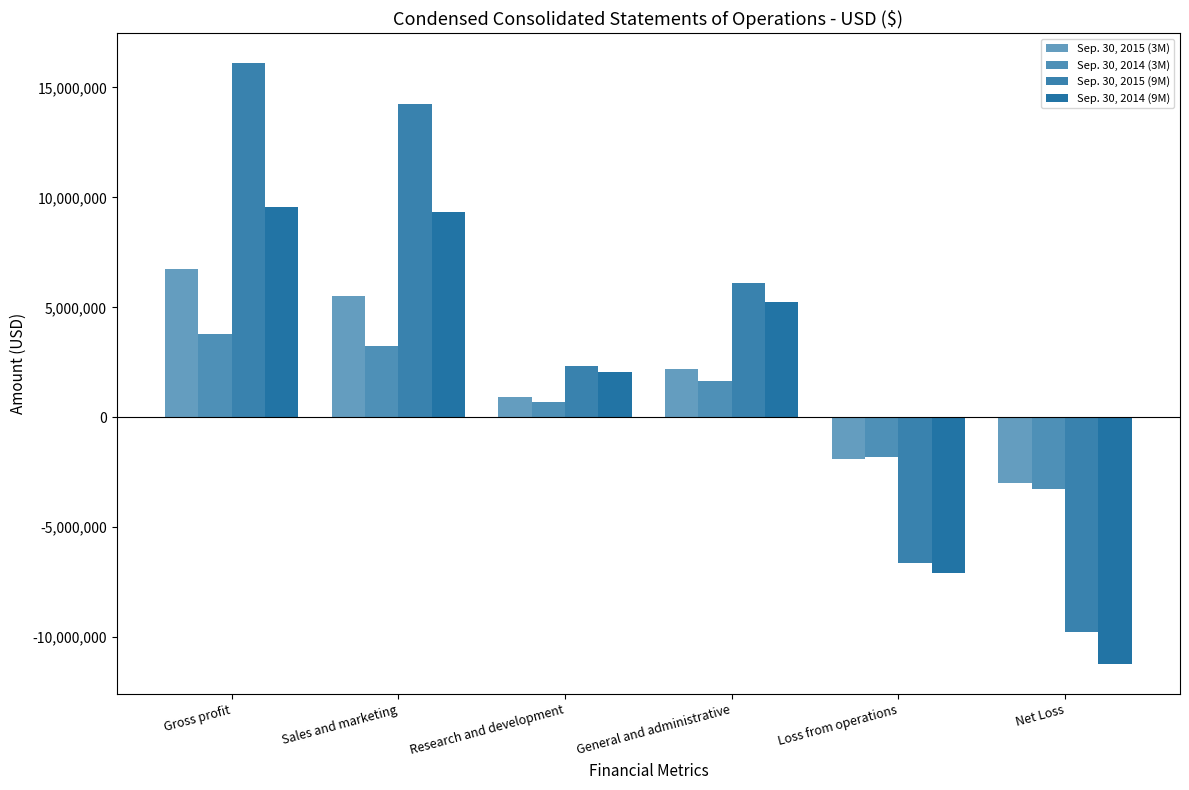

Which series has the largest total across all categories?

Sep. 30, 2015 (9M)